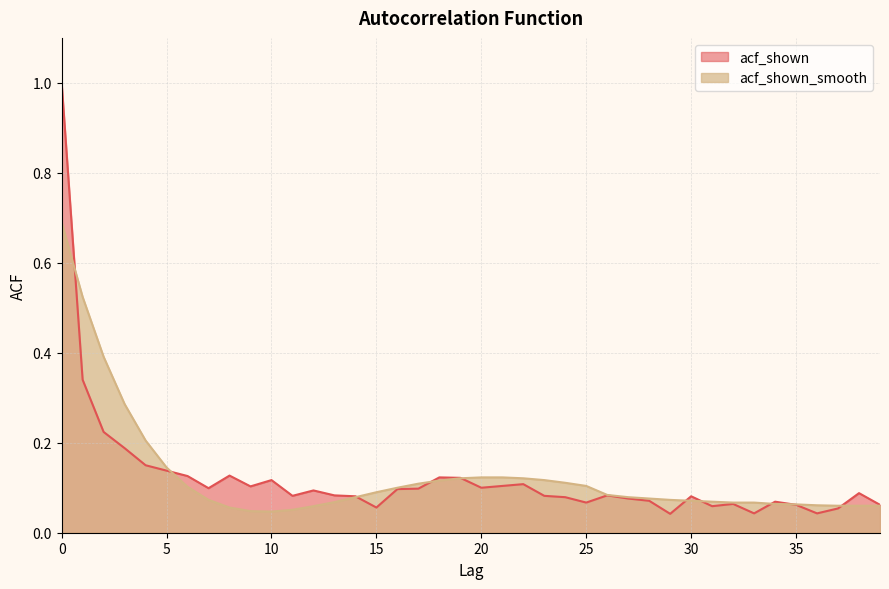

Rank the series by their maximum value, from lowest to highest.

acf_shown_smooth, acf_shown